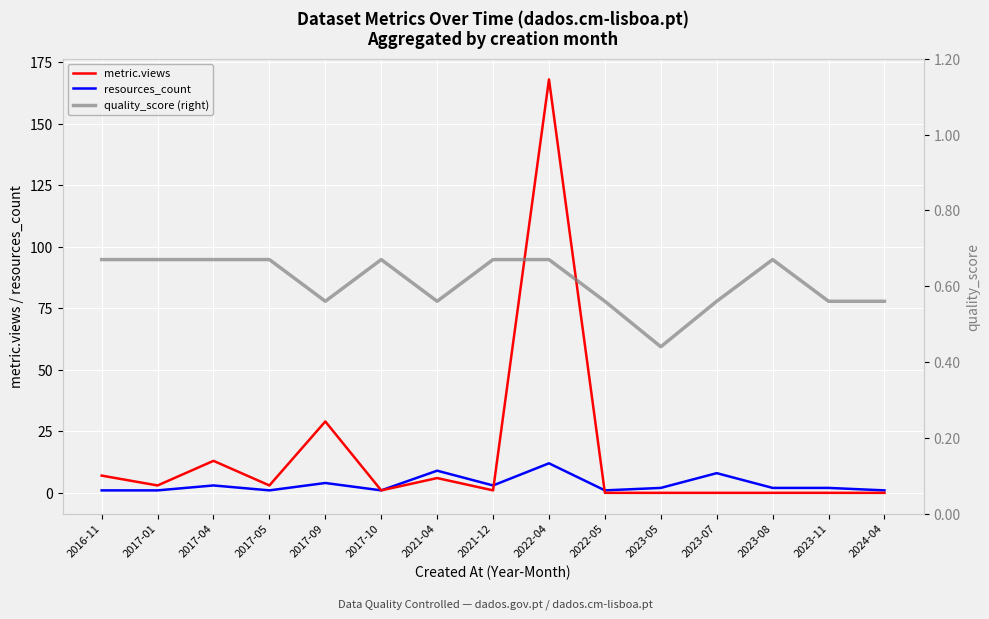

Where is the first local maximum for resources_count?

2017-04